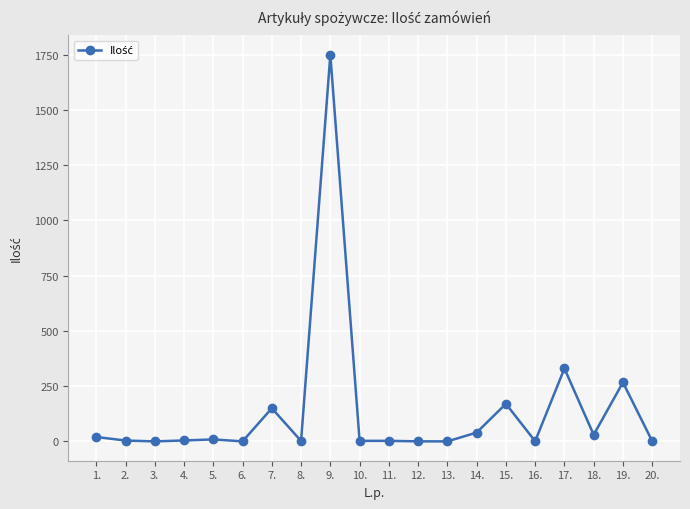

What is the value of the 19th point from the left?

267.0